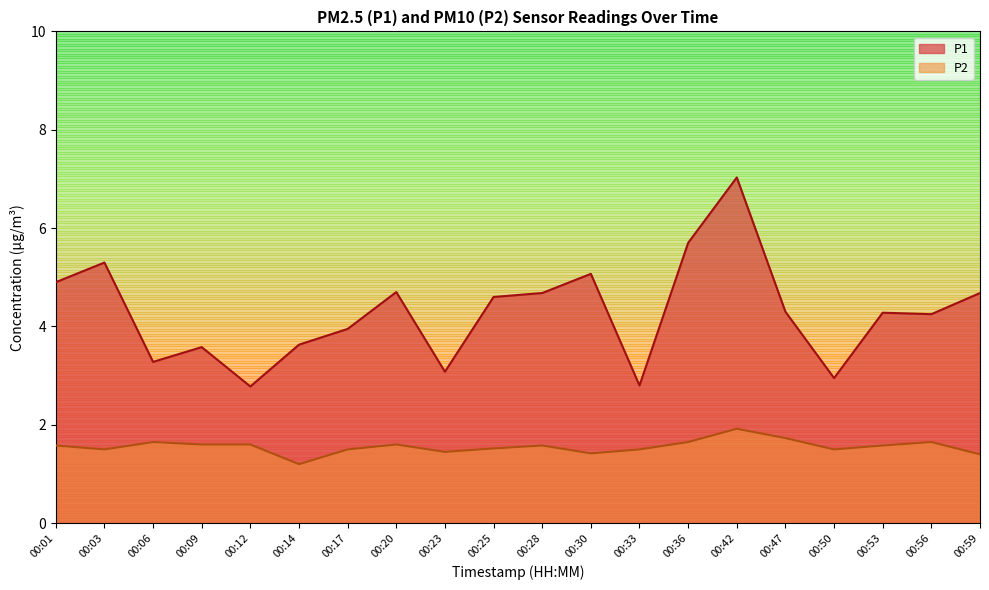

Does the chart display data point markers on the line(s)?

No